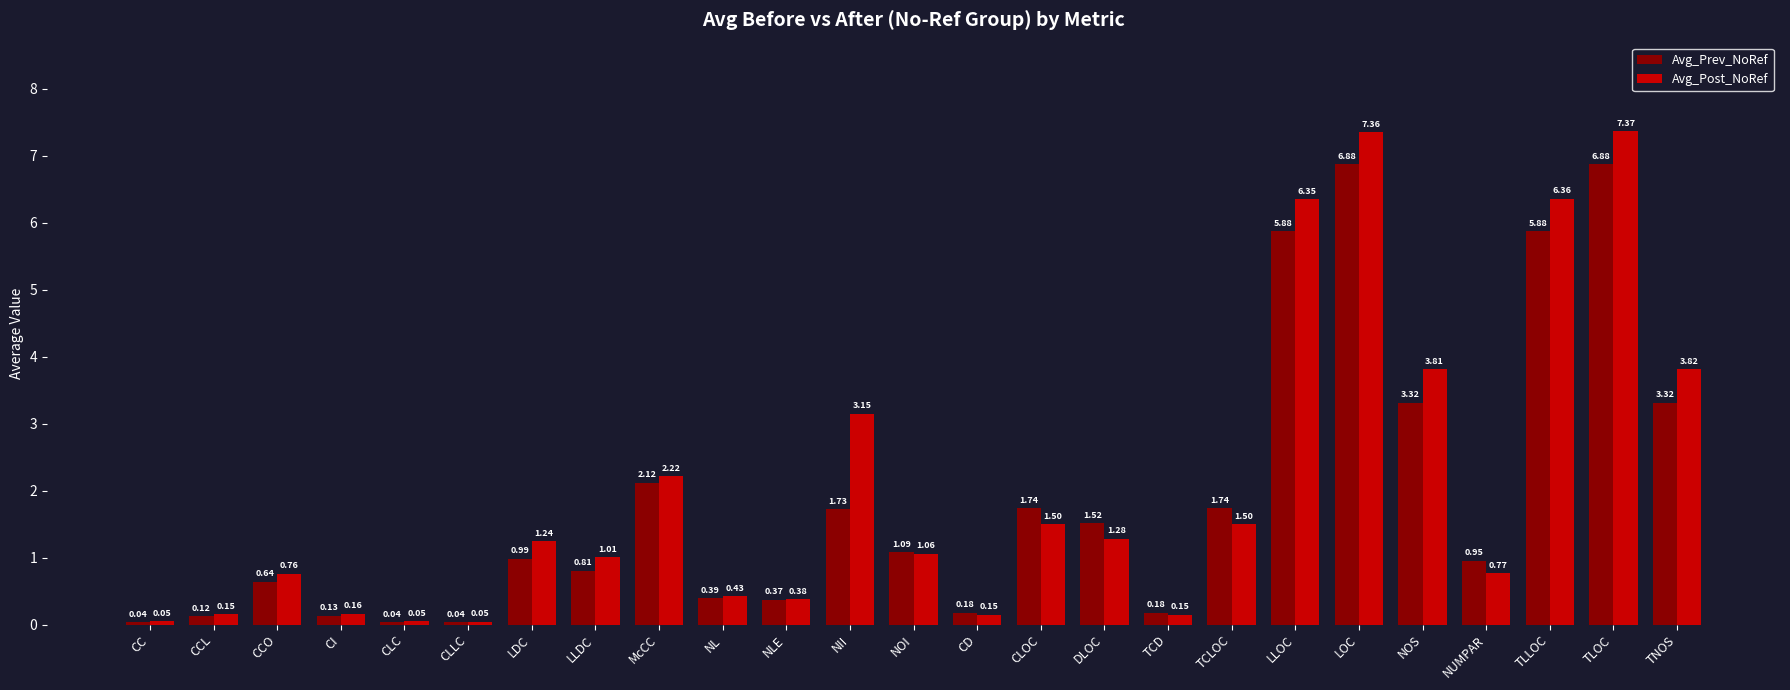

At which label is Avg_Post_NoRef closest to 3?

NII